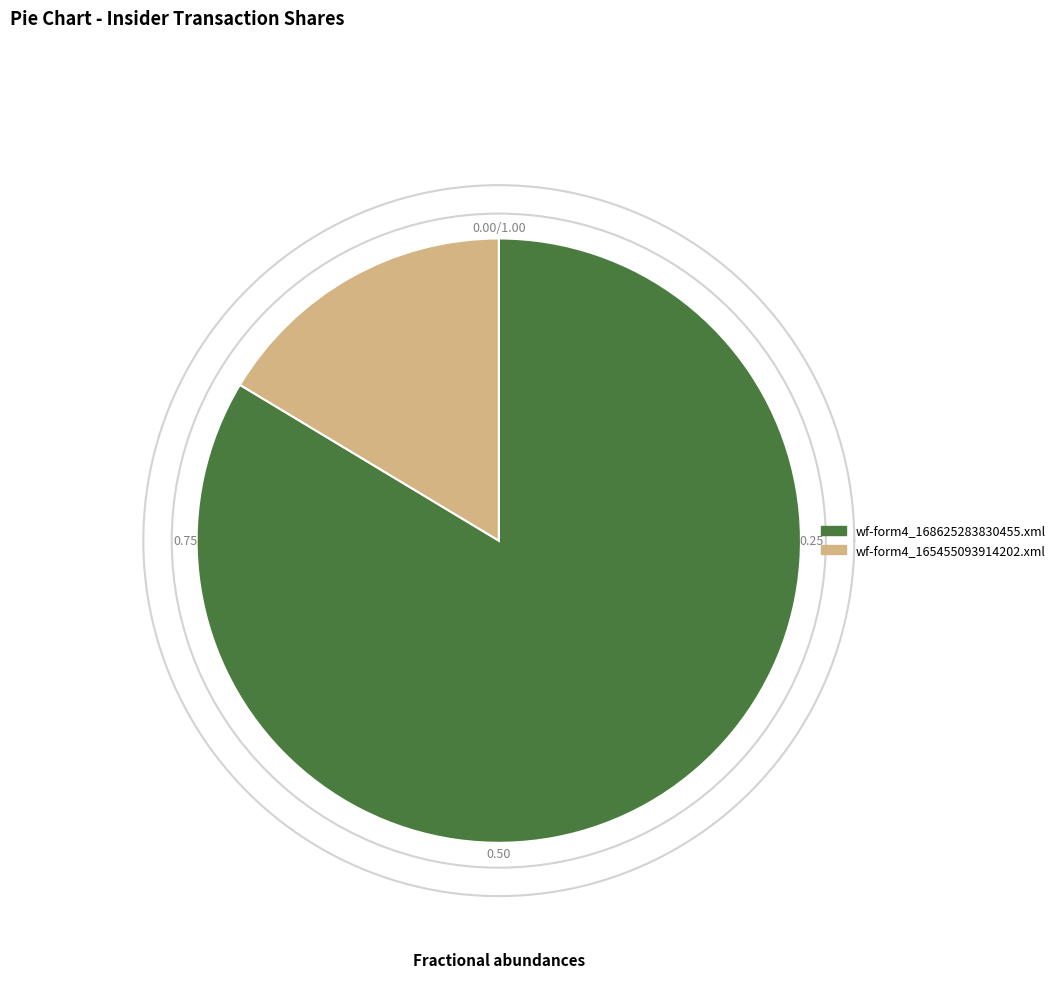

How many slices are in this pie chart?

2